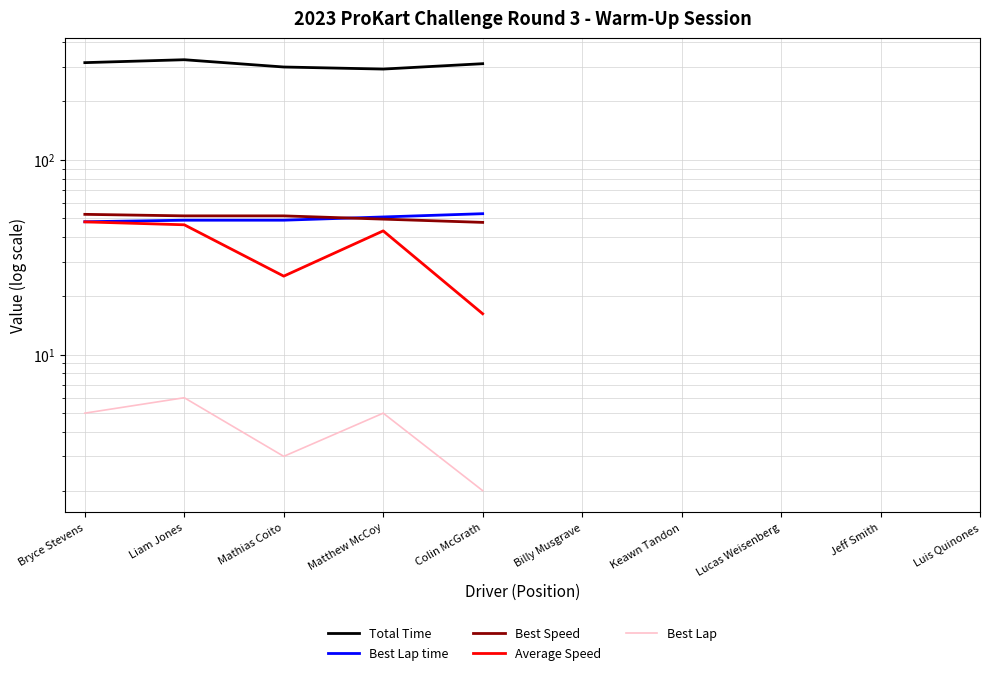

List the series in order of their peak value, highest first.

Total Time, Best Lap time, Best Speed, Average Speed, Best Lap